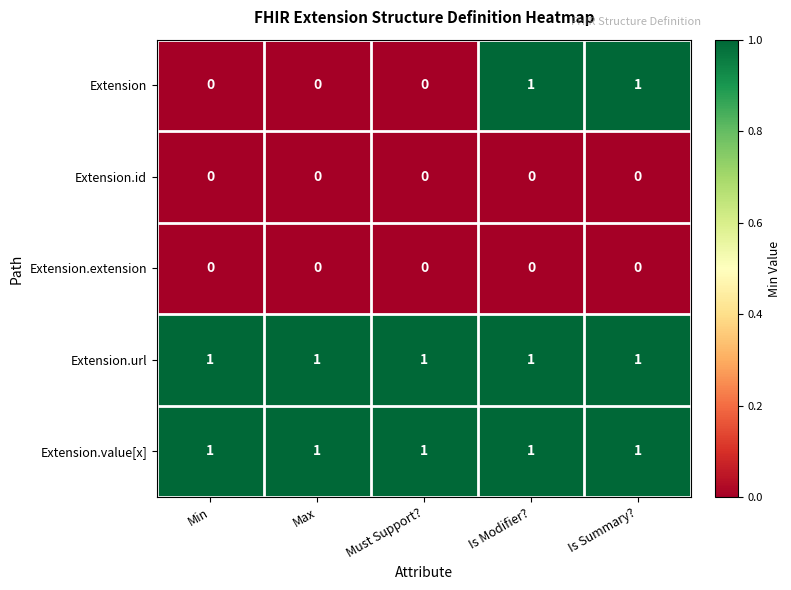

The Extension.url series shows 1 at Is Summary?. True or false?

True